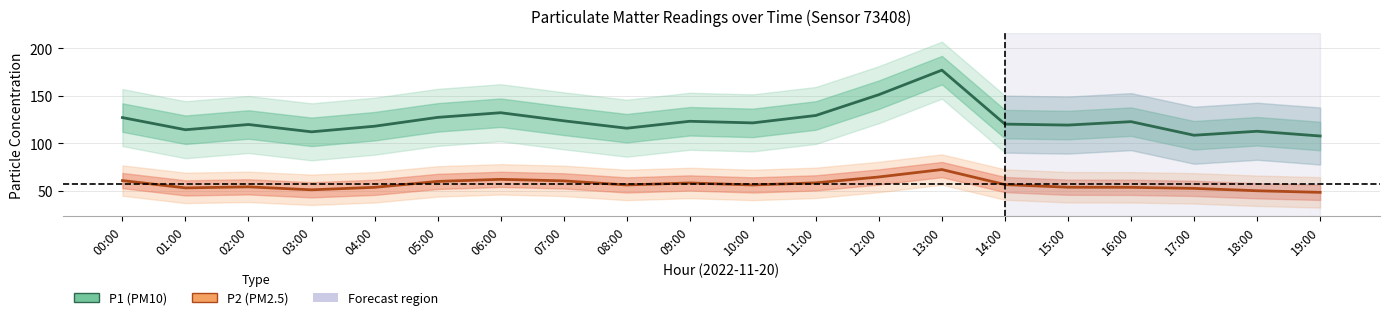

What is the difference between the P1 values at 18:00 and 03:00?

0.6